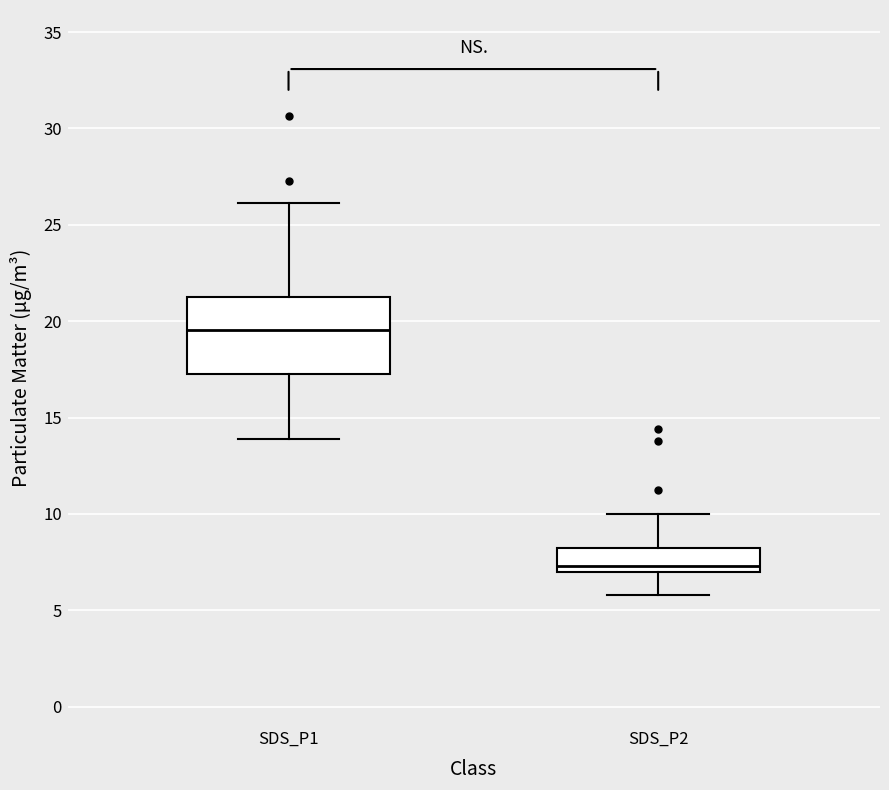

Reading left to right, transcribe this box plot: for each box, give where its median line is, the range the box spans, and where its two whiskers end, as read against the y-axis. The values are not printed on the chart, so give them approximately, as read against the axis.

SDS_P1: median 19.5, box 17.5 to 21.0, whiskers 14.0 to 26.0
SDS_P2: median 7.5, box 7.0 to 8.0, whiskers 6.0 to 10.0